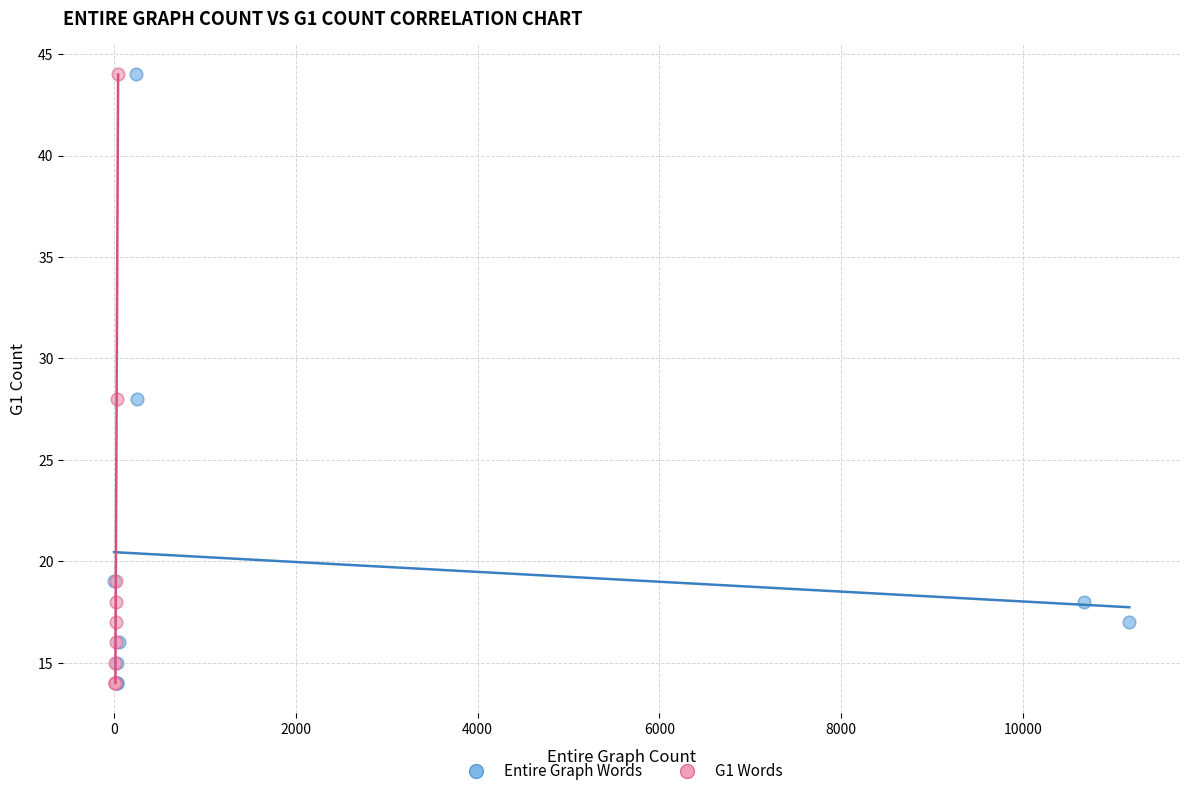

What are all the series names shown in the legend?

Entire Graph Words, G1 Words